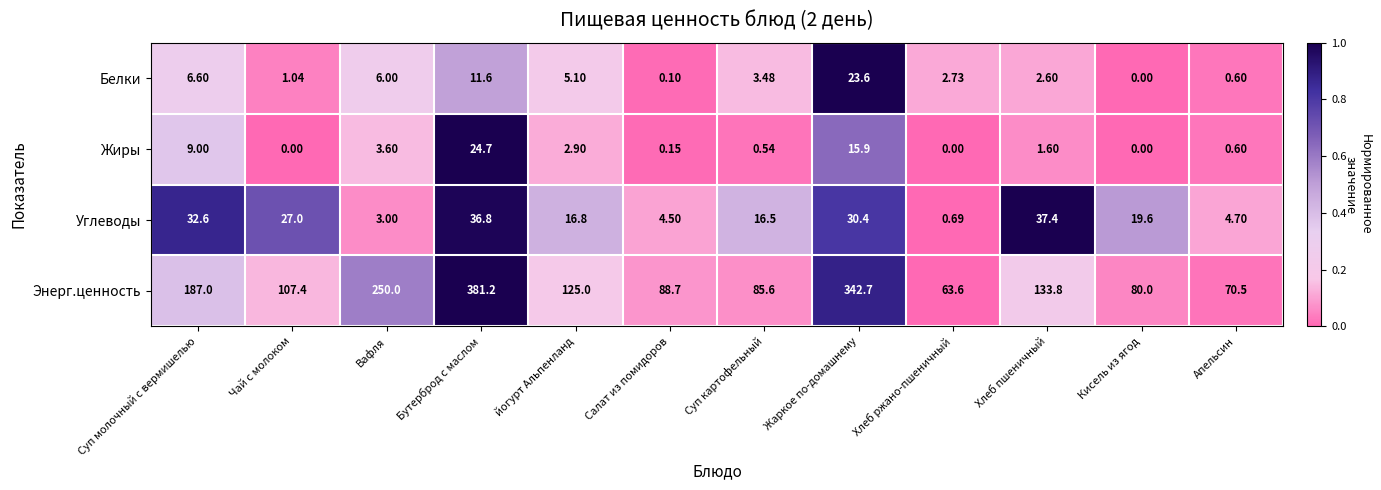

Which category has the lowest value in the Углеводы series?

Хлеб ржано-пшеничный